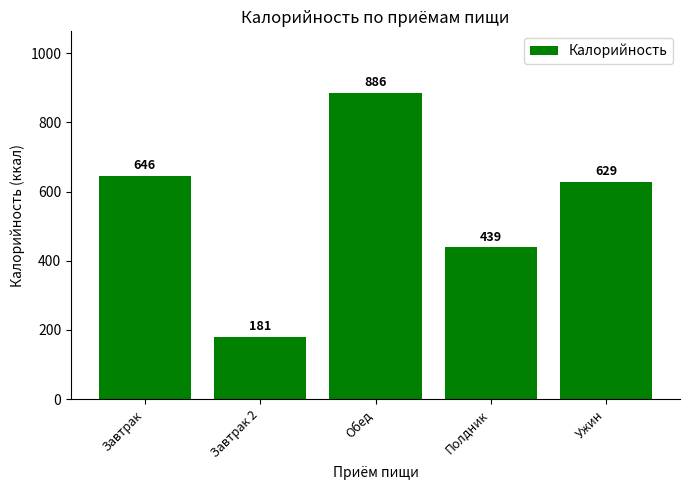

How many values are below 629?

2